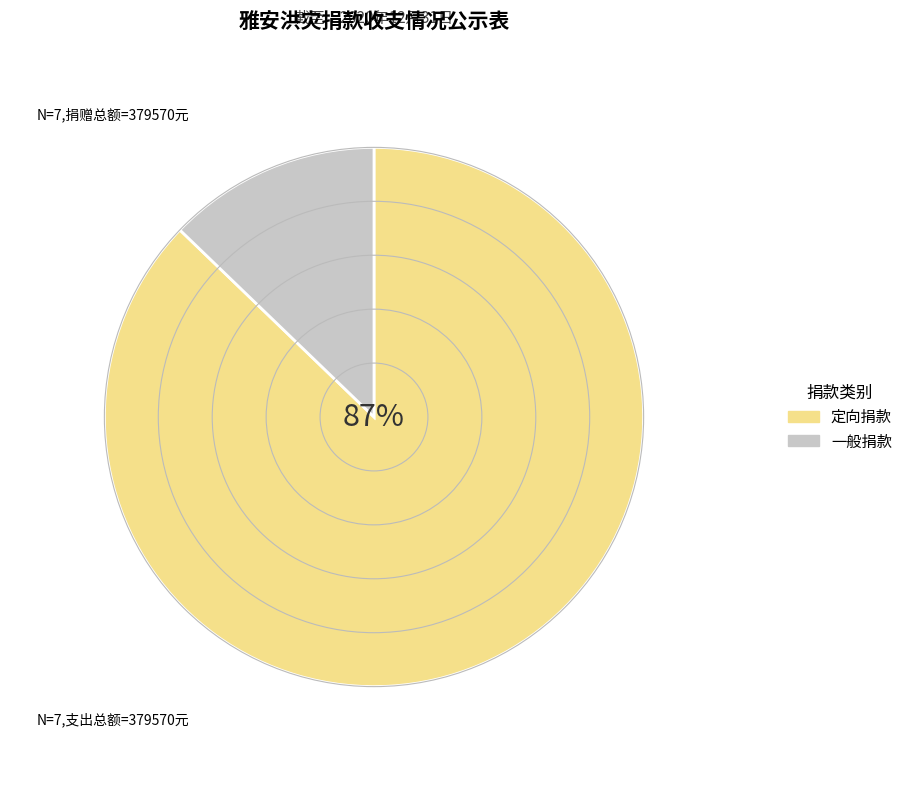

Do 一般捐款 and 定向捐款 together represent more than half of the pie?

Yes